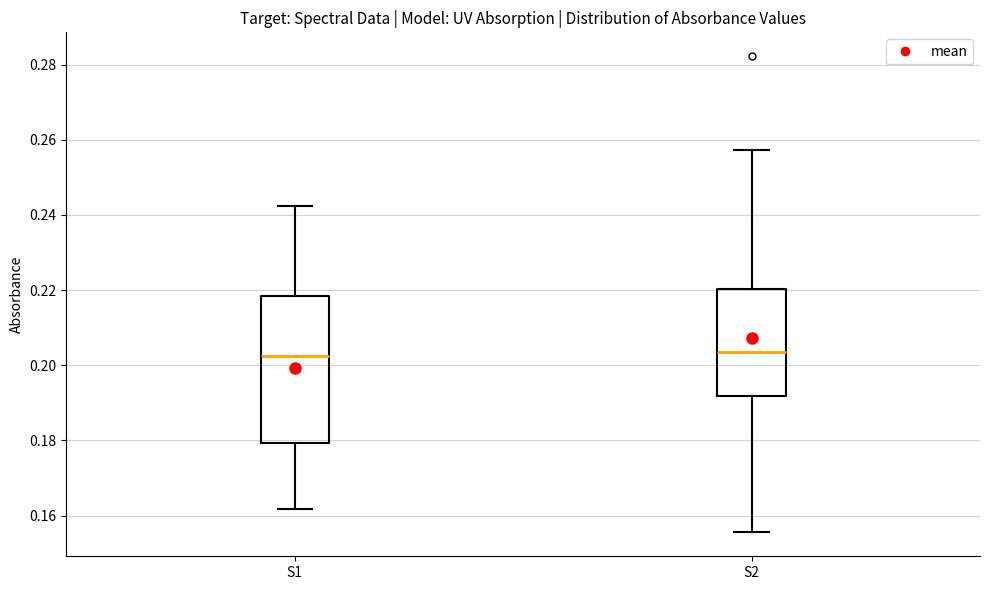

Where does the lower whisker of the box for S1 end on the y-axis? The values are not printed on the chart, so give them approximately, as read against the axis.

0.162